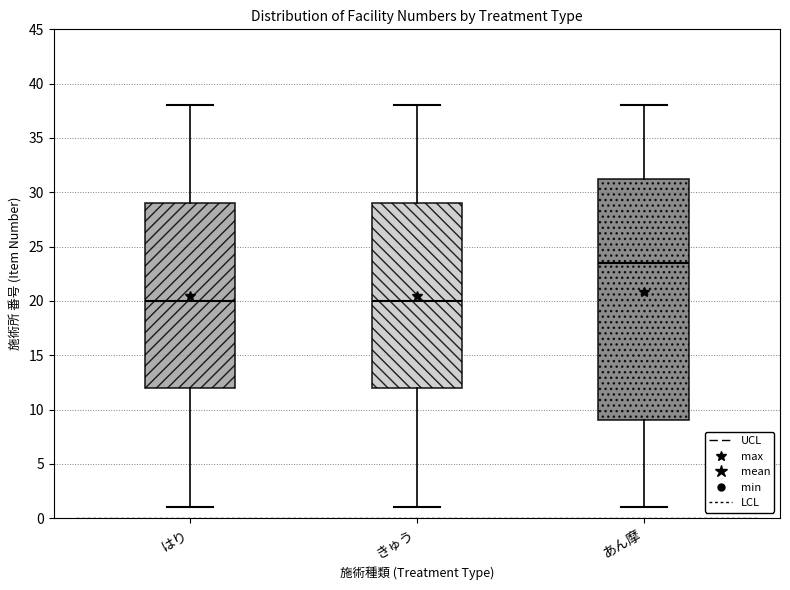

Reading left to right, transcribe this box plot: for each box, give where its median line is, the range the box spans, and where its two whiskers end, as read against the y-axis. The values are not printed on the chart, so give them approximately, as read against the axis.

はり: median 20.0, box 12.0 to 29.0, whiskers 1.0 to 38.0
きゅう: median 20.0, box 12.0 to 29.0, whiskers 1.0 to 38.0
あん摩: median 23.5, box 9.0 to 31.5, whiskers 1.0 to 38.0